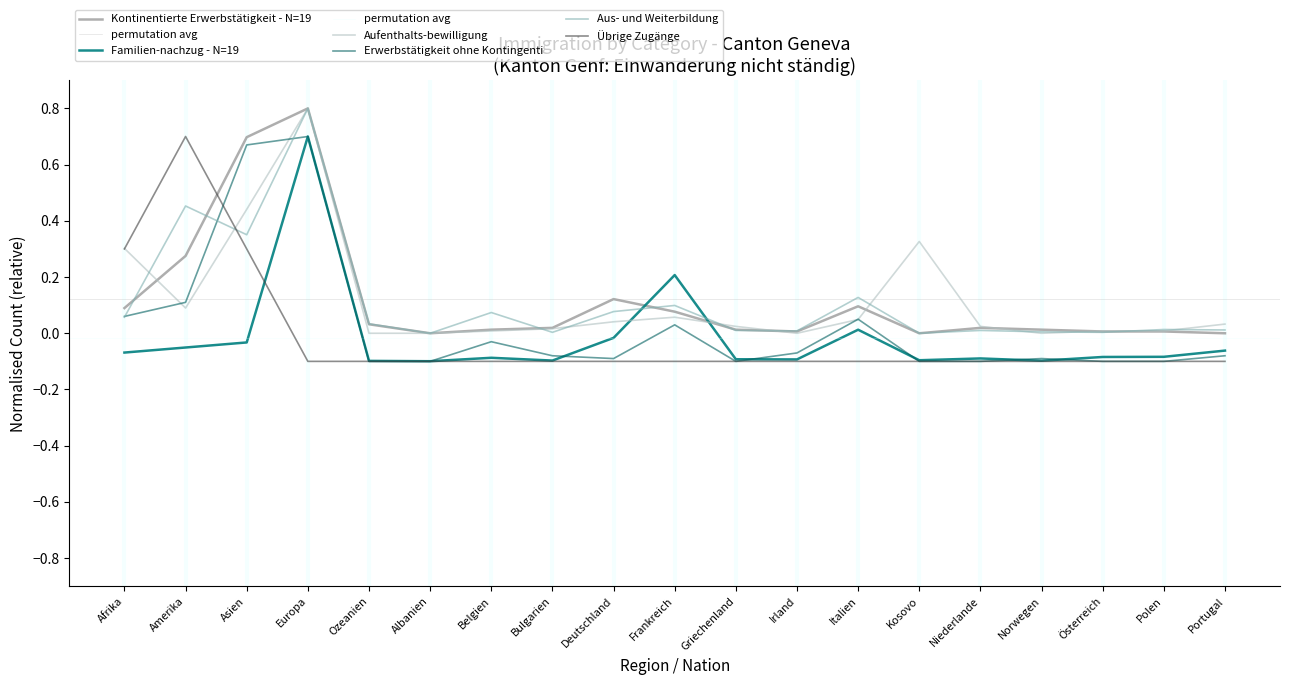

Between Bulgarien and Österreich, which is larger?

Bulgarien